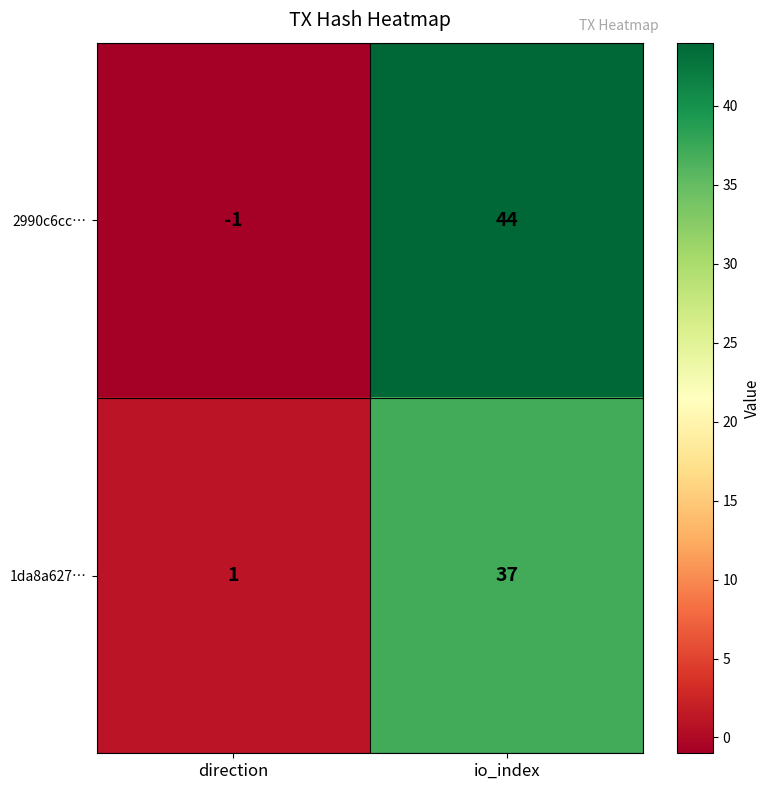

What is the sum of all 2990c6cc… values?

43